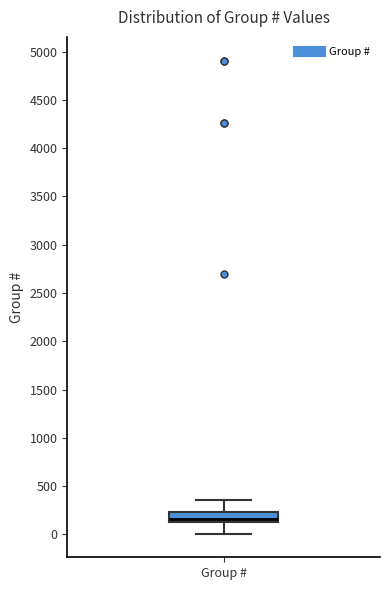

Transcribe this box plot: give where the median line is, the range the box spans, and where the two whiskers end, as read against the y-axis. The values are not printed on the chart, so give them approximately, as read against the axis.

median 150 (just above the box's lower edge), box 150 to 250, whiskers 0 to 350